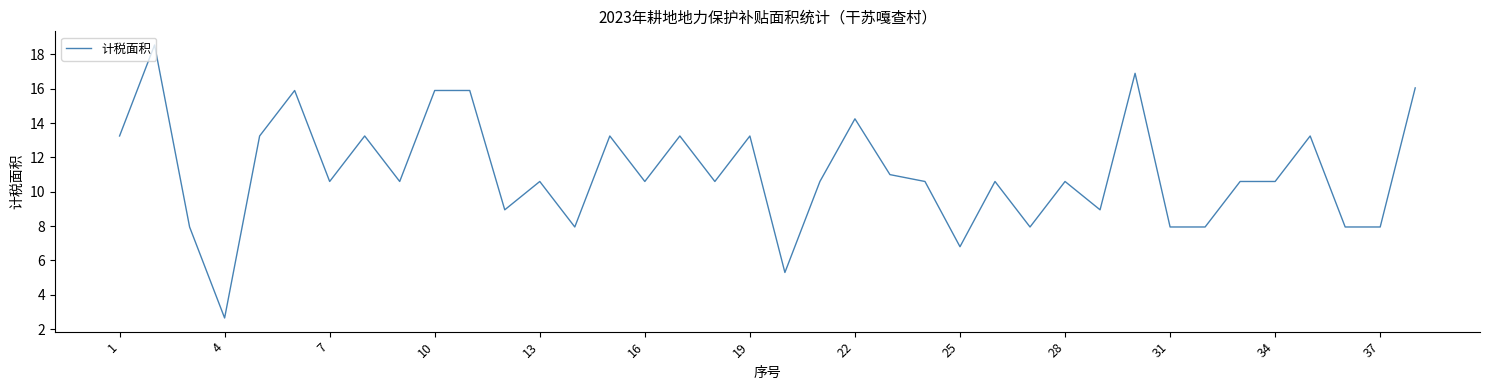

What is the difference between the maximum and minimum values?

15.9